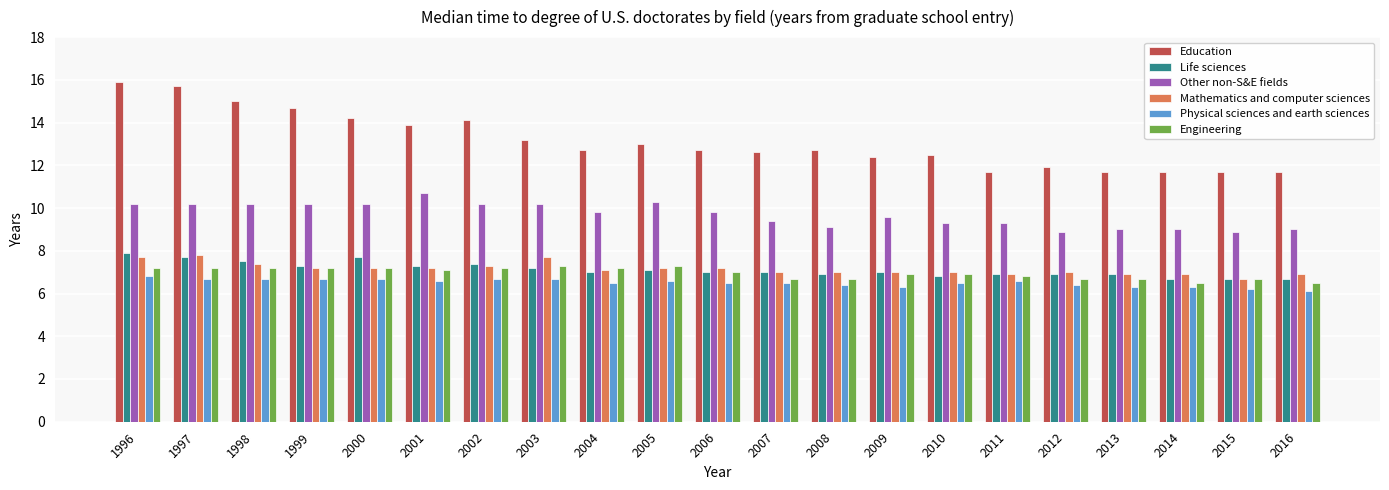

At 2016, list the series in order from largest to smallest.

Education, Other non-S&E fields, Mathematics and computer sciences, Life sciences, Engineering, Physical sciences and earth sciences